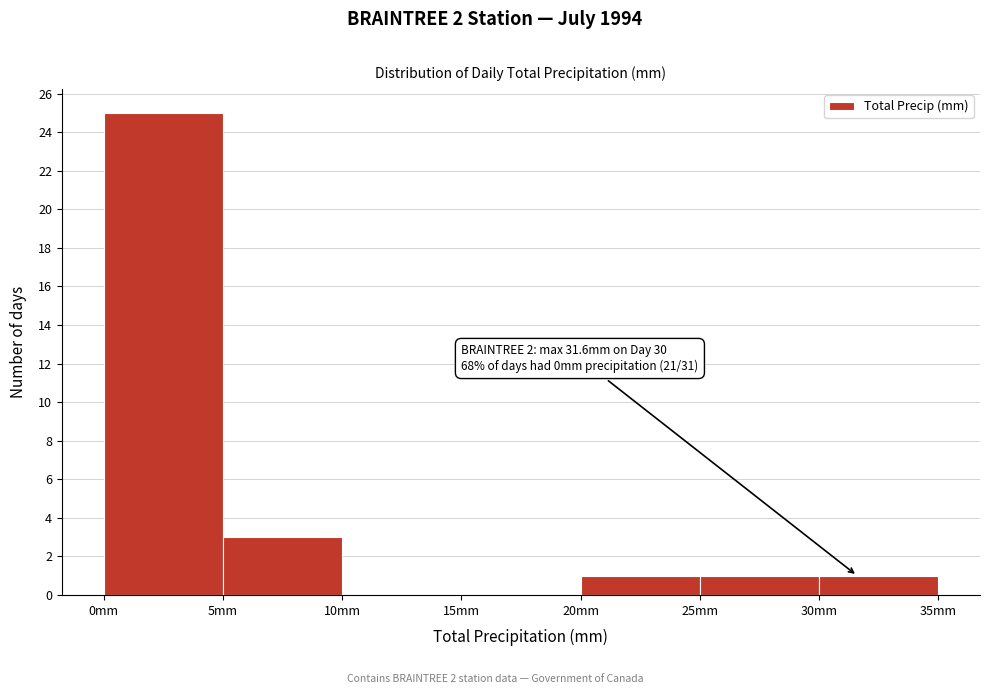

Which range on the x-axis has the tallest bar?

0 to 5